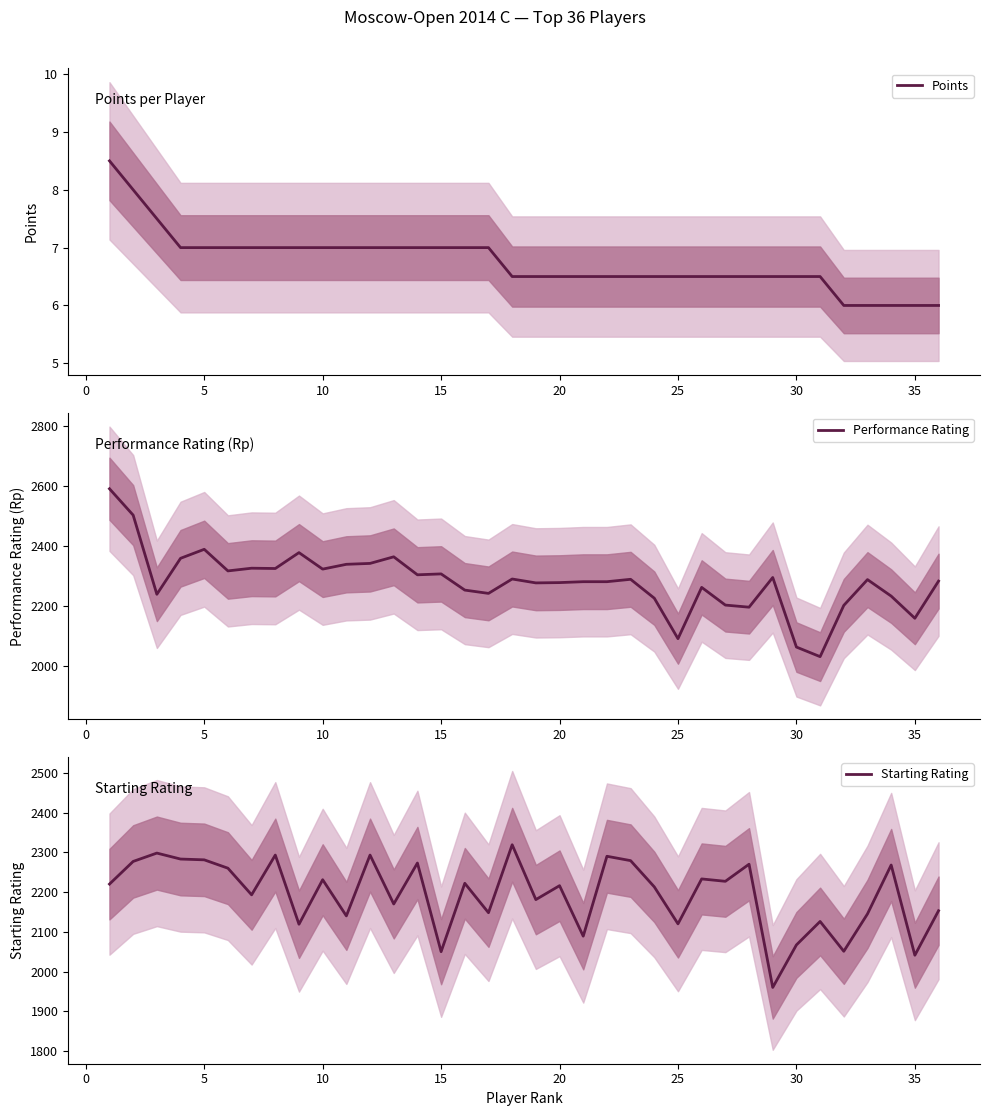

How many interior local peaks does the Starting Rating series have?

13